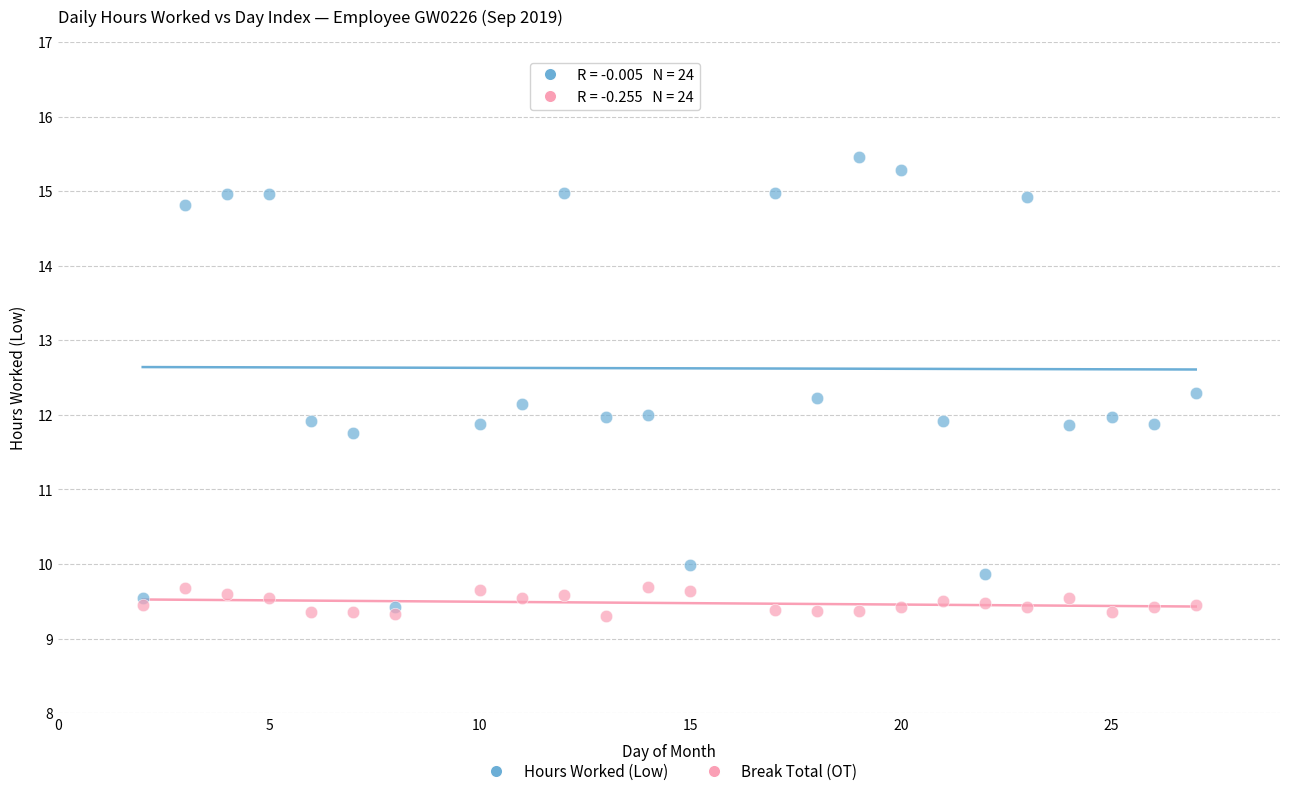

Which series reaches the minimum Y coordinate?

Break Total (OT)